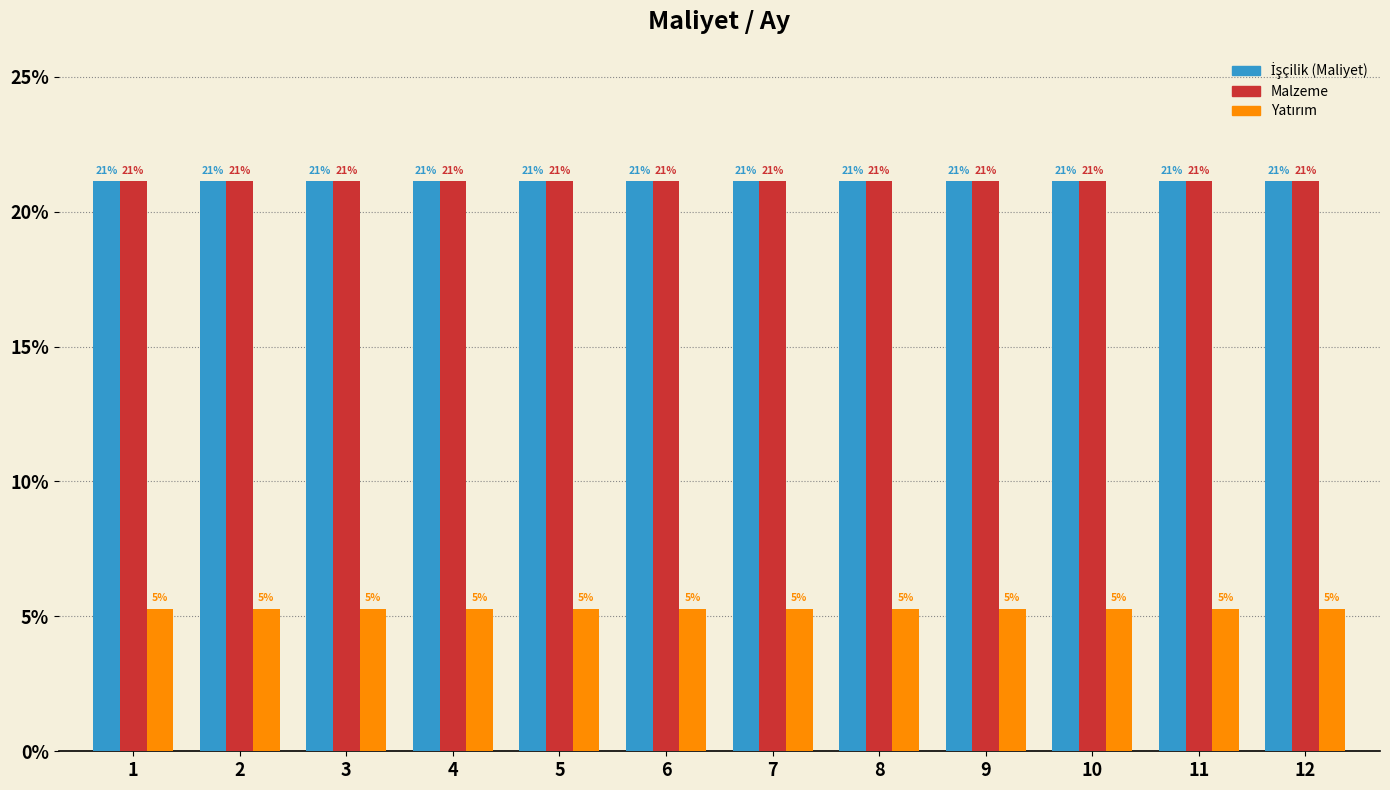

At which category is the sum across all series the highest?

1